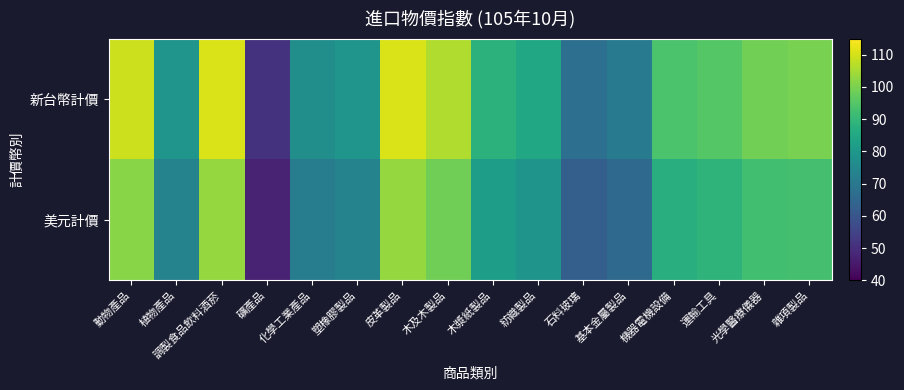

Which series changed the most between 植物產品 and 木及木製品?

新台幣計價